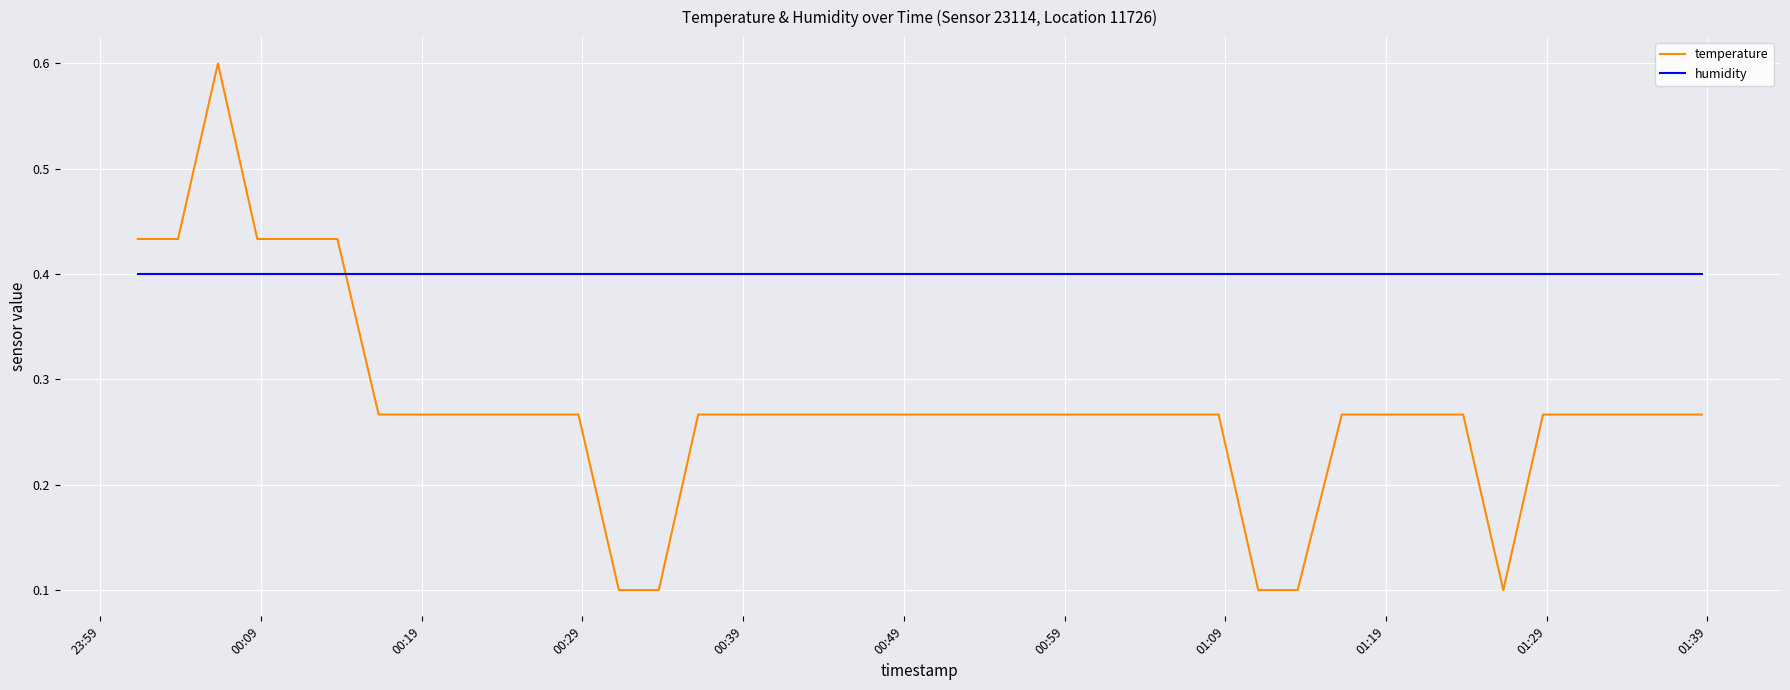

Rank the series by their average value, from lowest to highest.

temperature, humidity